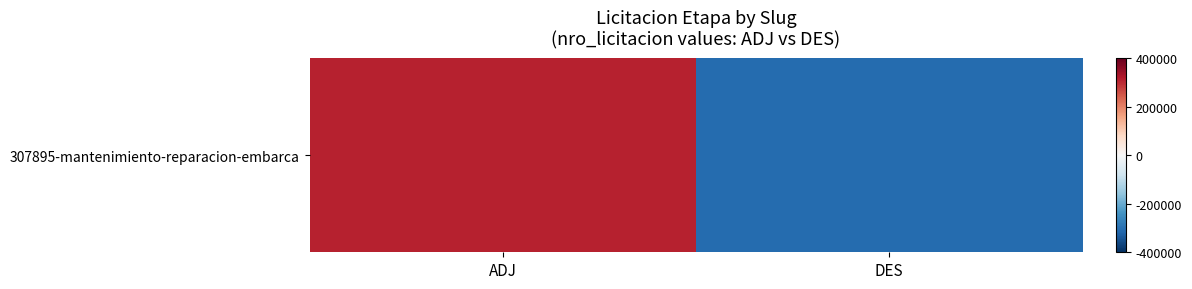

The value at DES is -0.8. True or false?

True